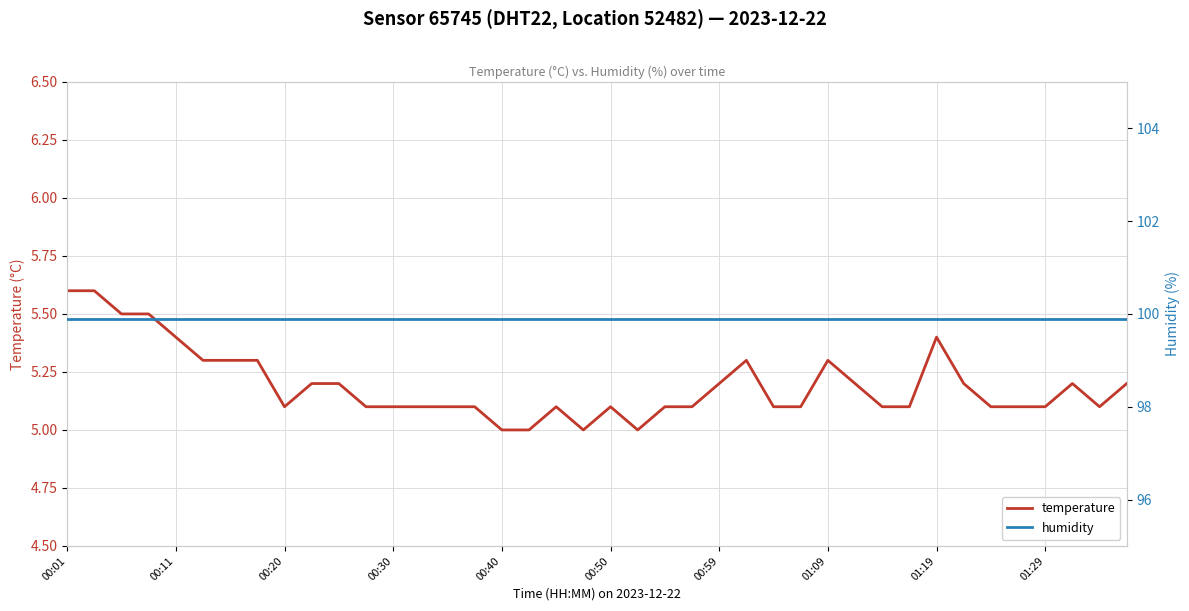

What is the lowest value of the temperature series?

5.0